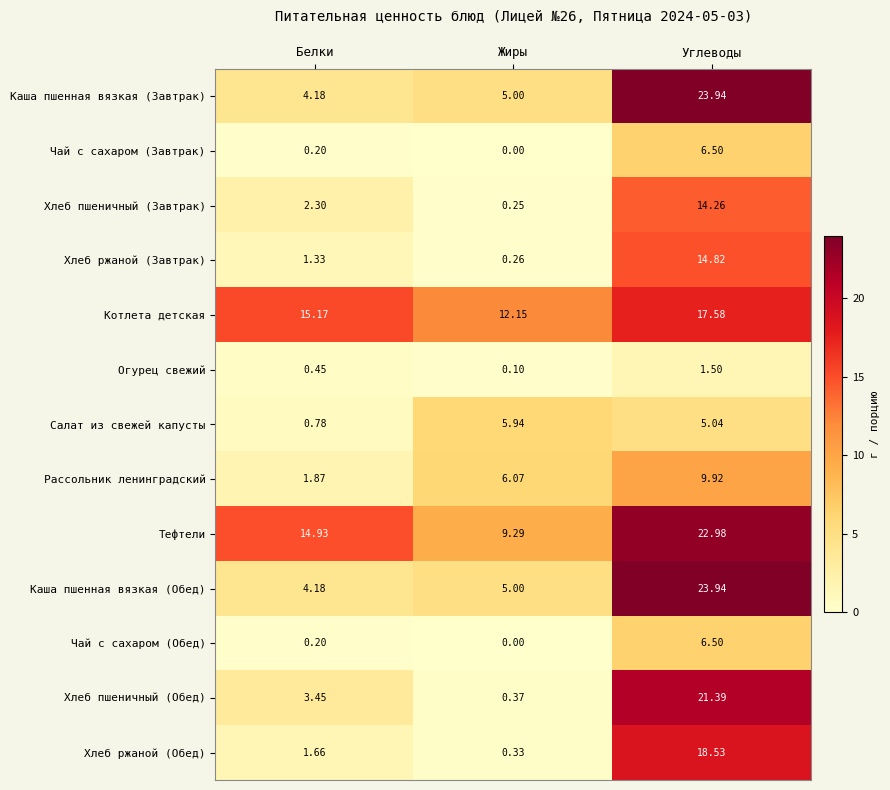

Where is Хлеб ржаной (Обед) nearest to the value 9?

Белки